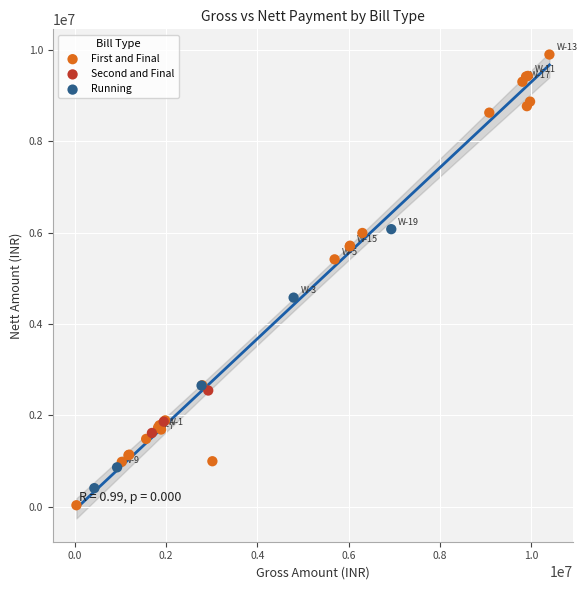

Which series reaches the minimum Y coordinate?

First and Final